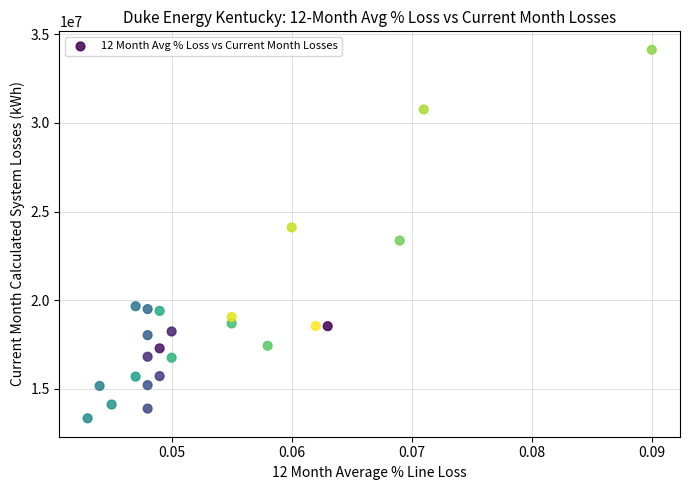

What is the range of Y values (max minus min)?

20802708